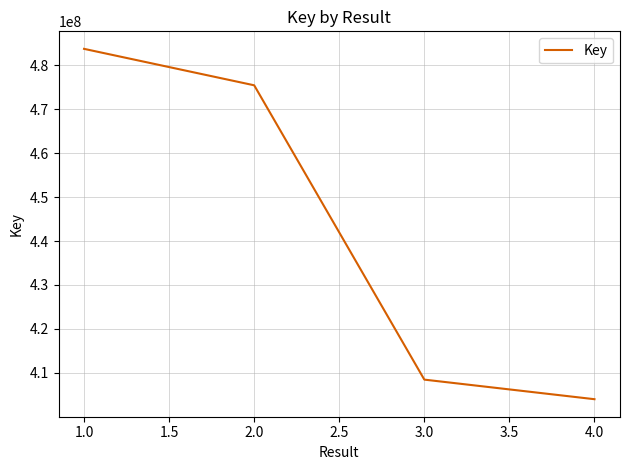

How many distinct data groups are displayed?

1